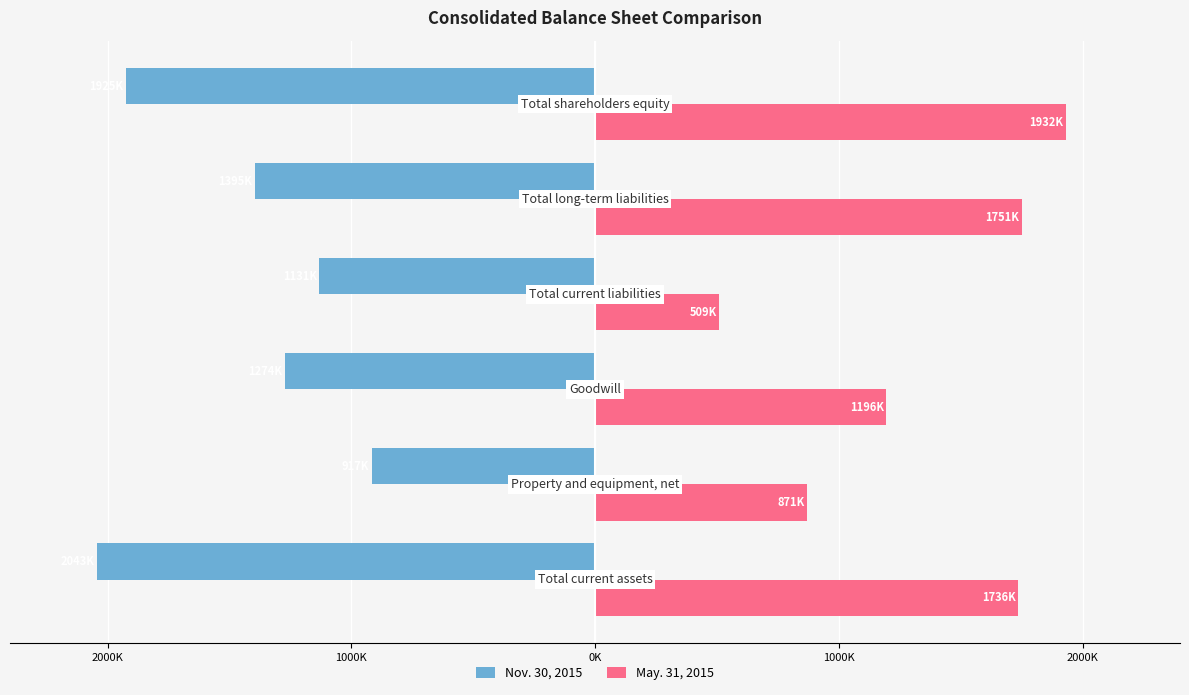

What is the difference between the maximum and minimum values in the May. 31, 2015 series?

1423786